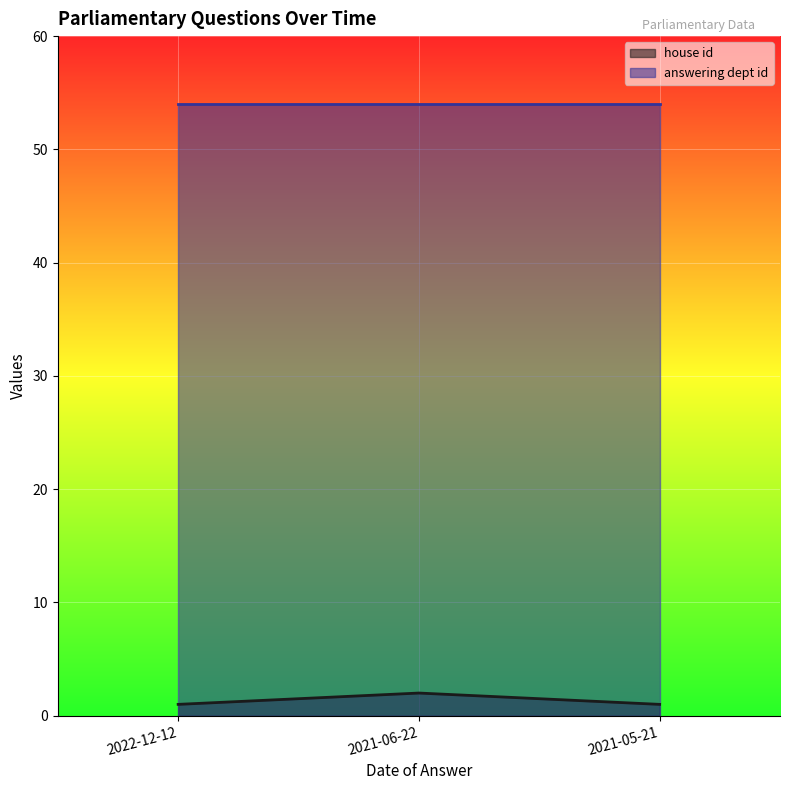

What is the sum of the values at 2021-06-22 and 2022-12-12?

3